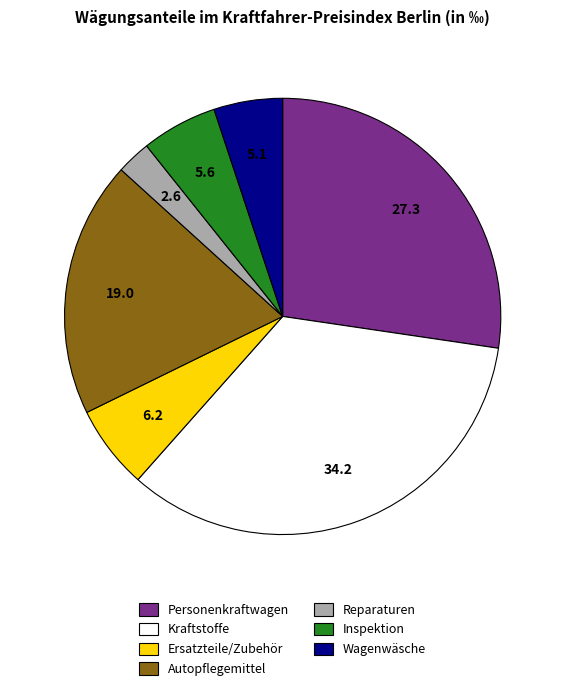

How many slices are in this pie chart?

7